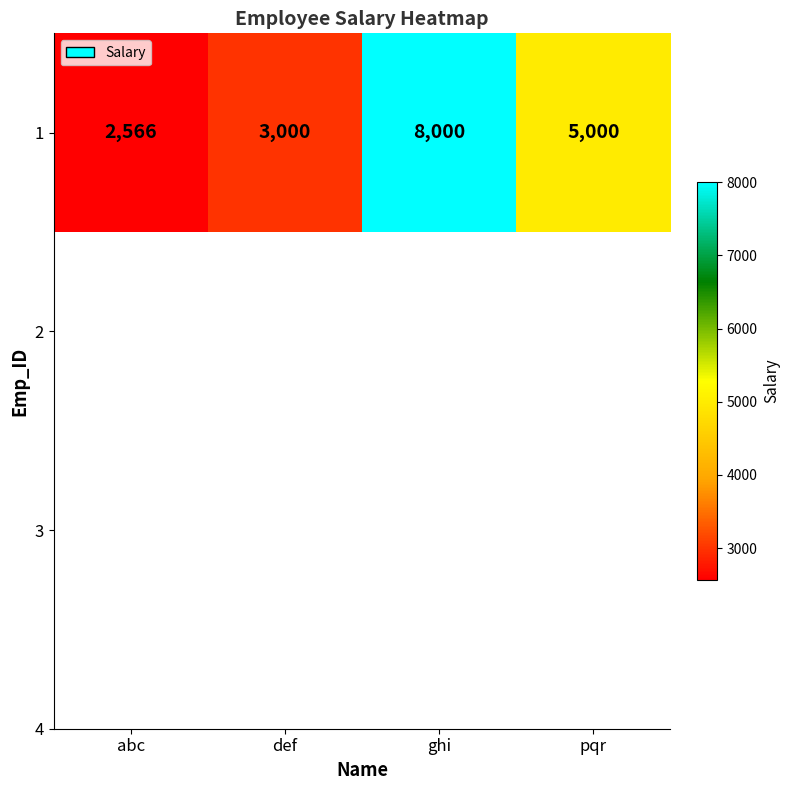

Which category has the lowest value across all series?

abc